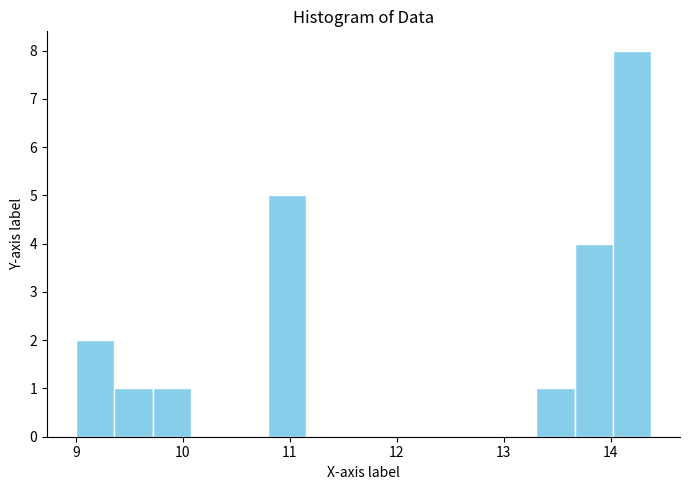

Around what value on the x-axis is the tallest bar? Give the approximate position of its centre, as read against the axis.

14.2